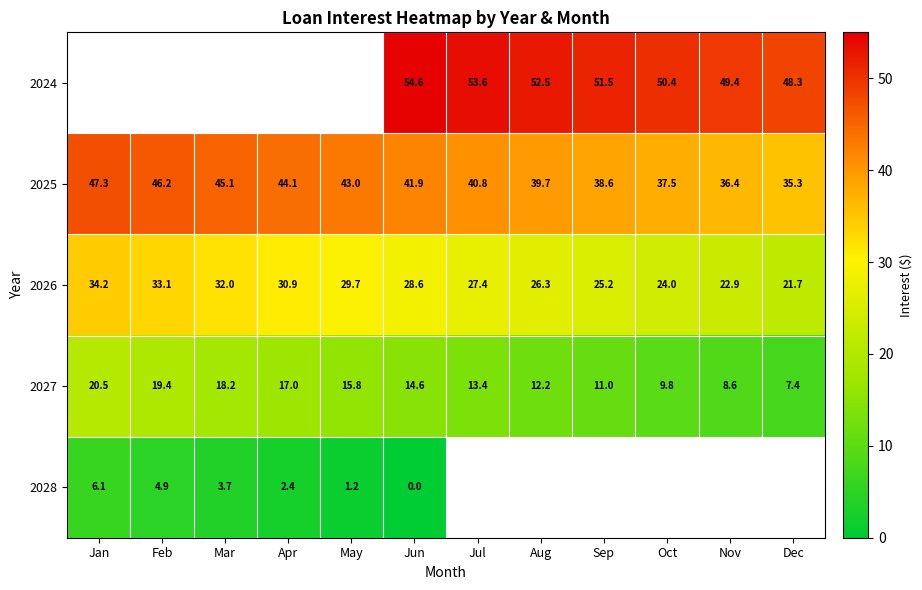

At which category is the sum across all series the highest?

Jun